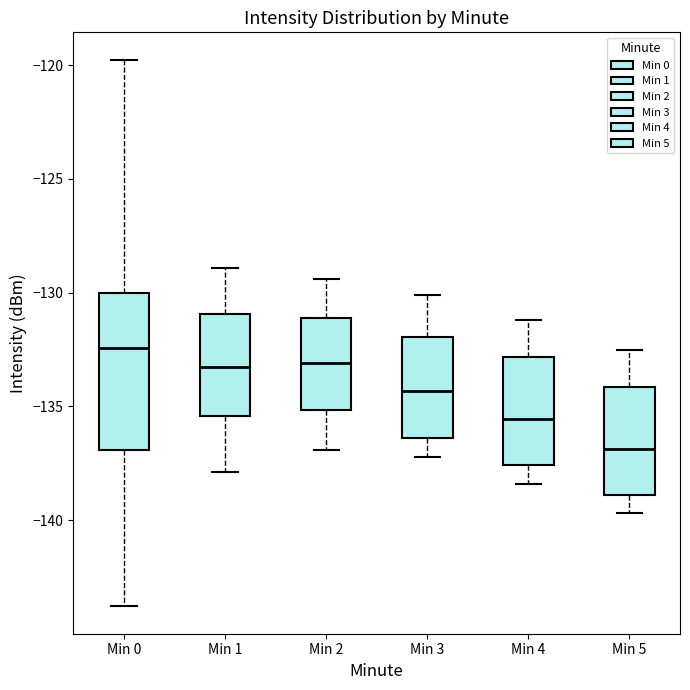

Which box is the tallest, from its lower edge to its upper edge?

Min 0